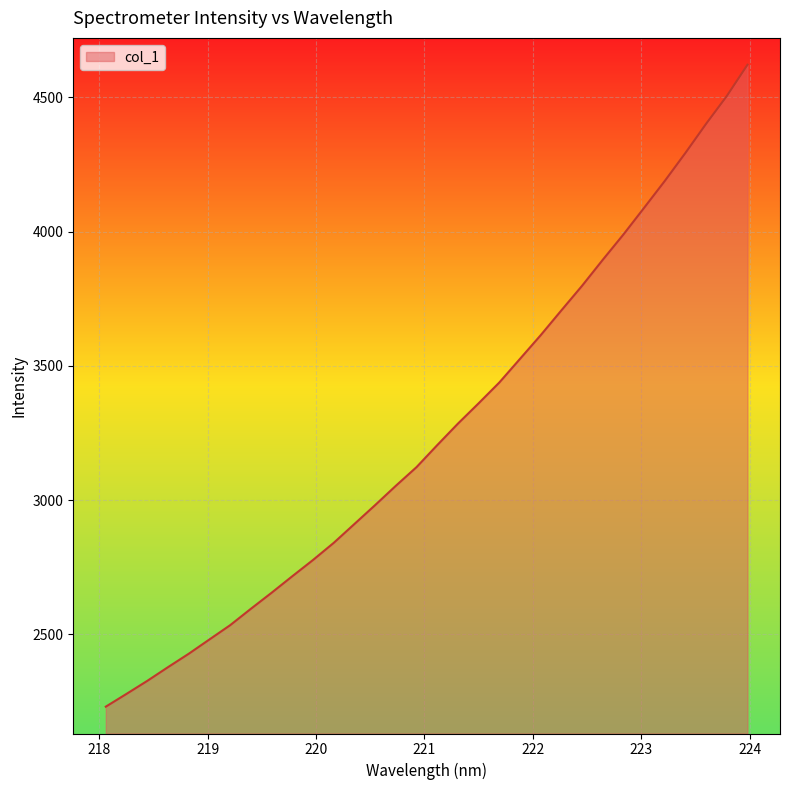

What is the maximum value shown in the chart?

4621.7